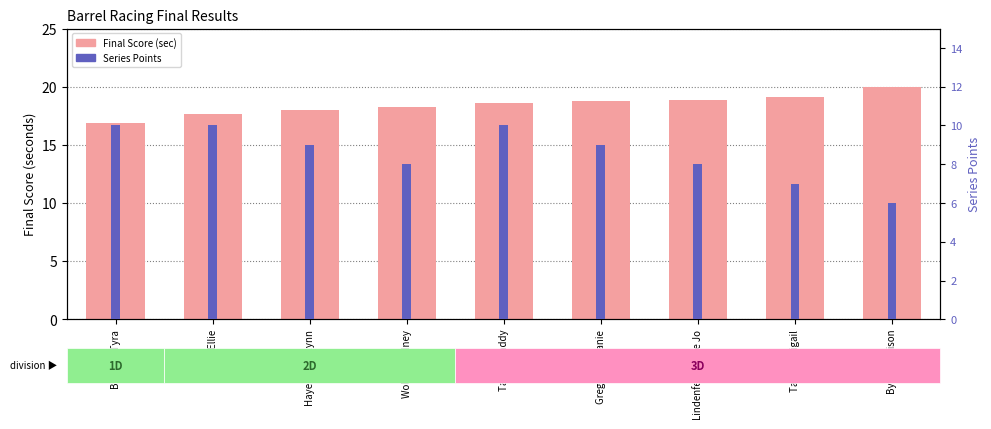

Between Taylor Maddy and Lindenfeld Chloe Jo, which is larger?

Lindenfeld Chloe Jo